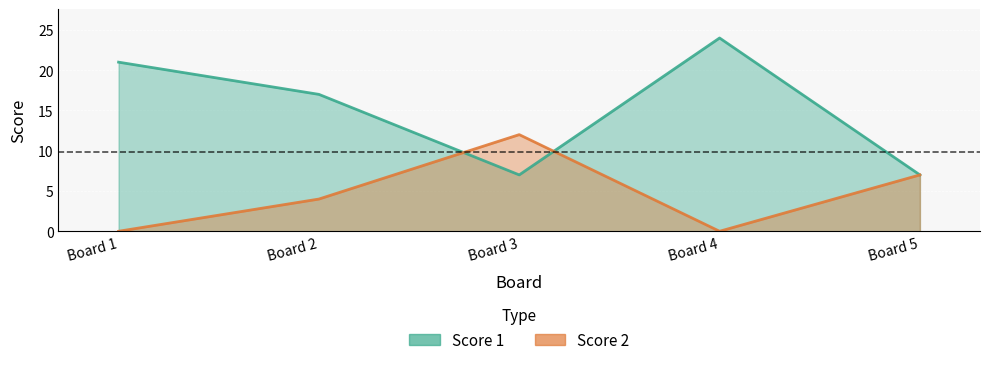

How many data points in Score 2 are above 4?

2